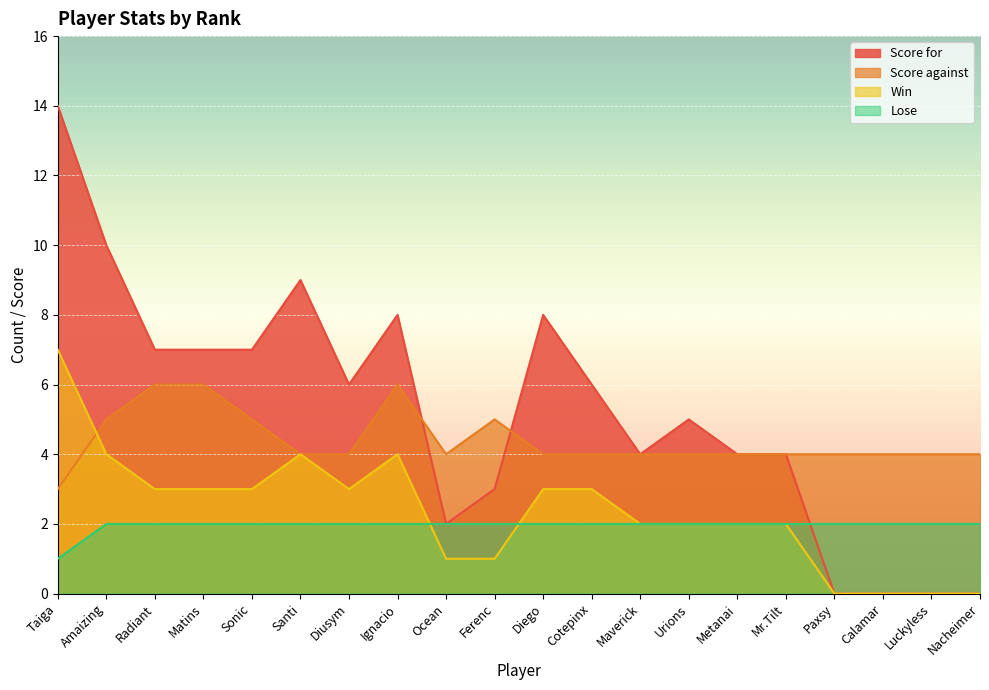

What position from the left is Metanai?

15